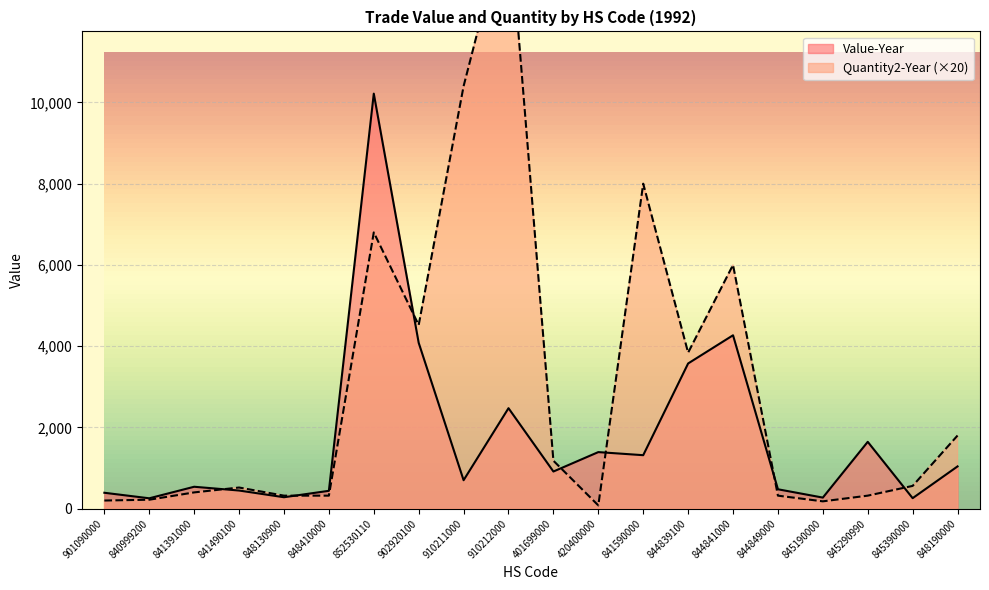

How many interior local peaks does the Quantity2-Year series have?

5